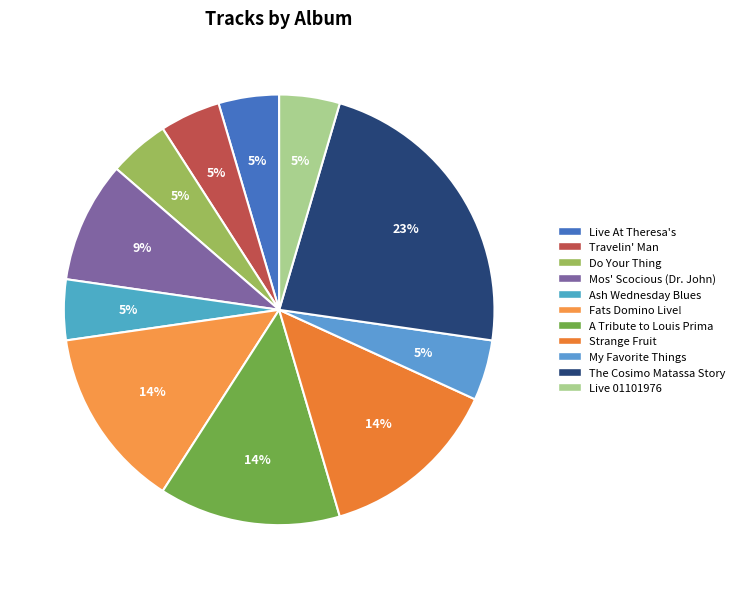

How many slices are in this pie chart?

11